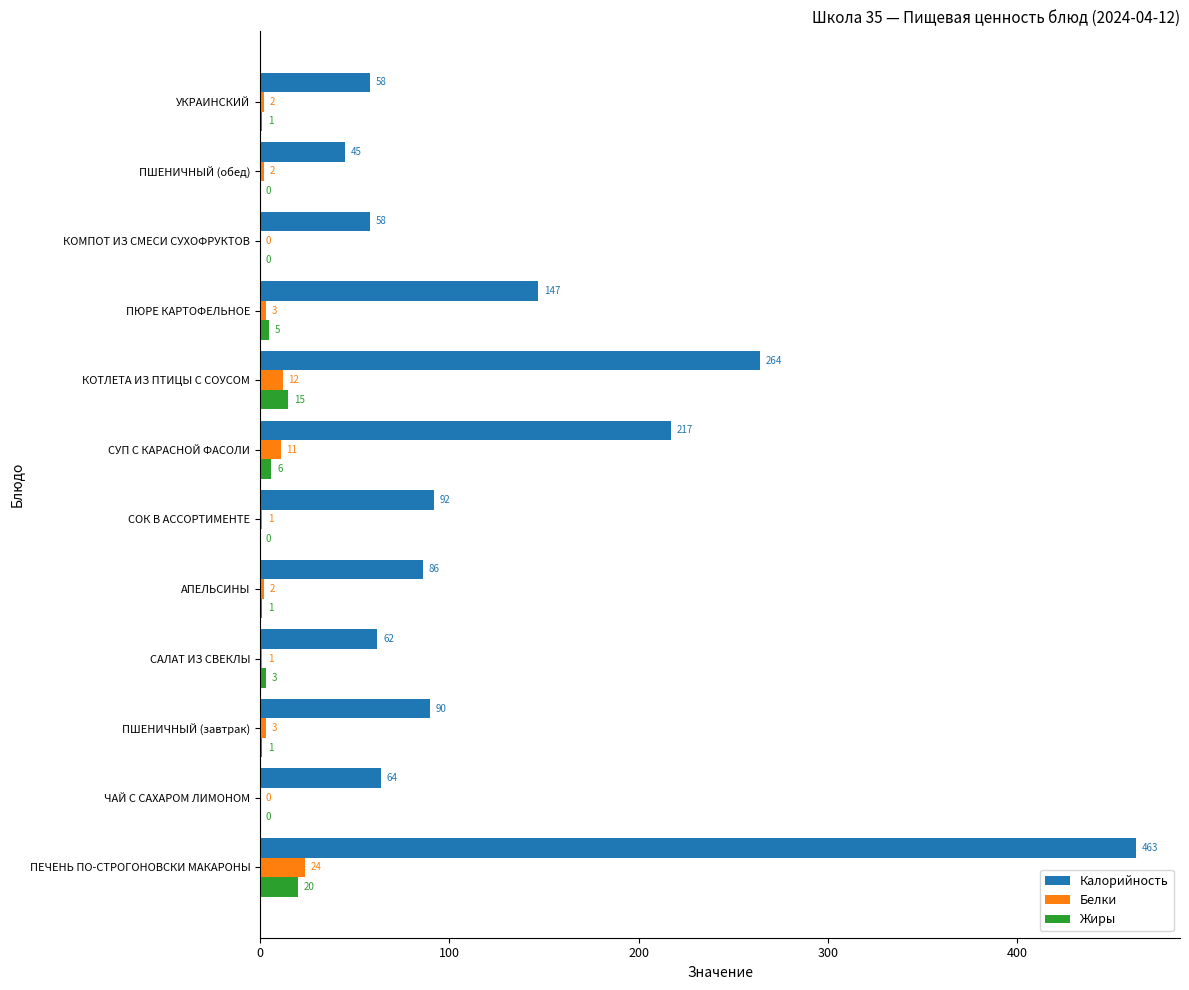

Which series has the largest total across all categories?

Калорийность